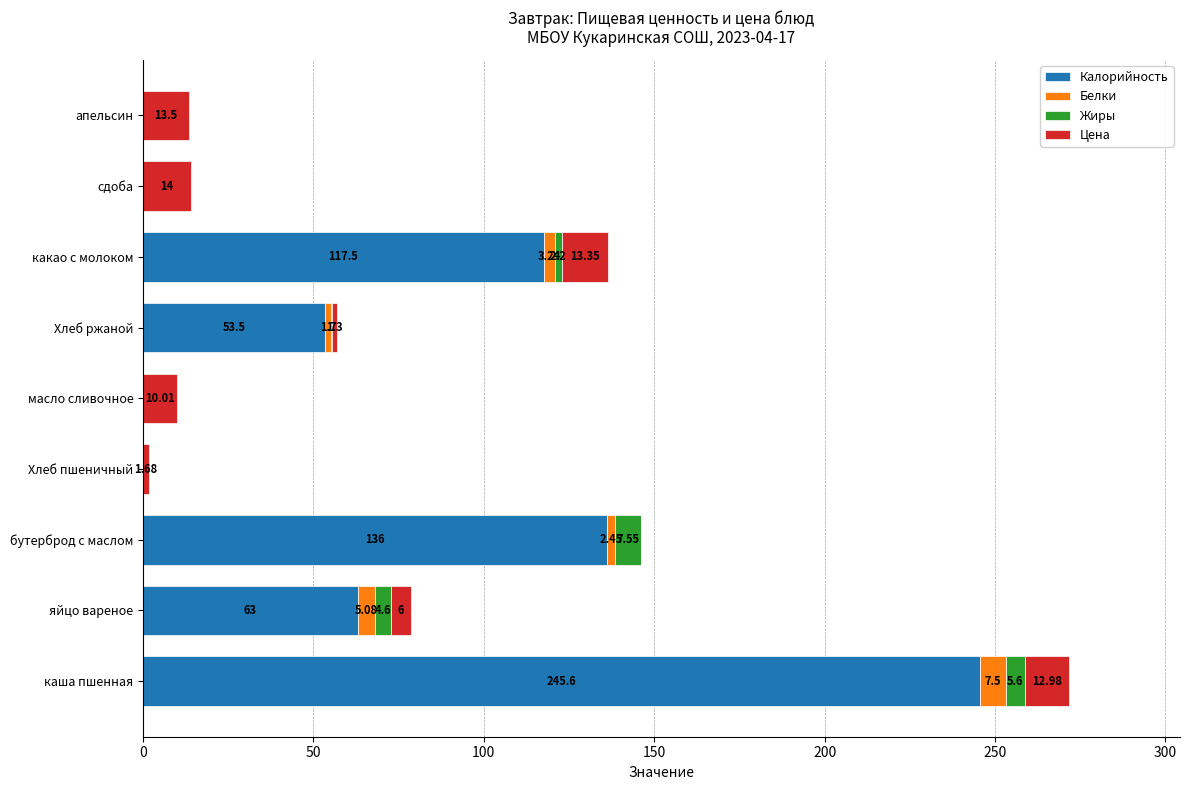

At which label does Калорийность reach its peak?

каша пшенная